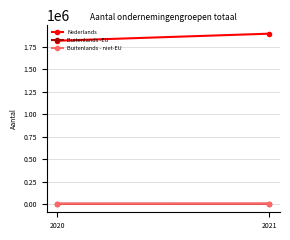

What is the difference between the highest and lowest values at 2021?

1886150